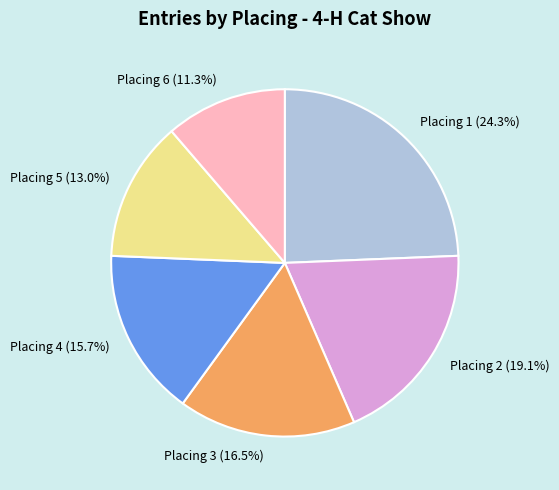

Is there any slice that represents more than half of the pie?

No